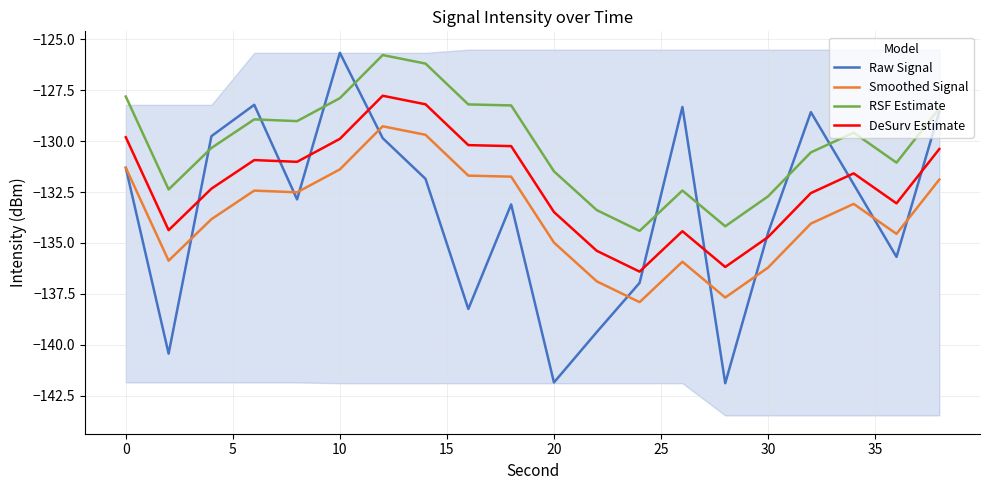

At how many categories does at least one series exceed -129?

10